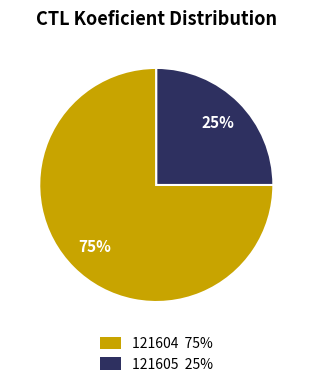

To the nearest percent, what portion does 121604 represent?

75%